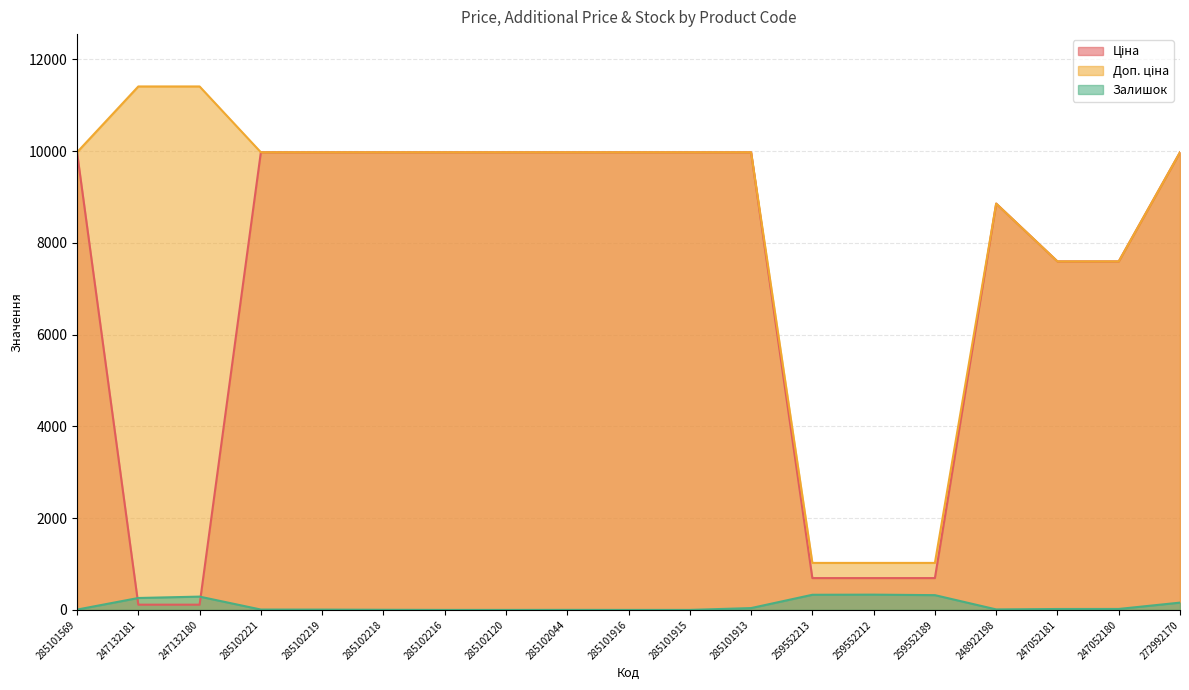

What is the label of the 9th point from the left?

285102044